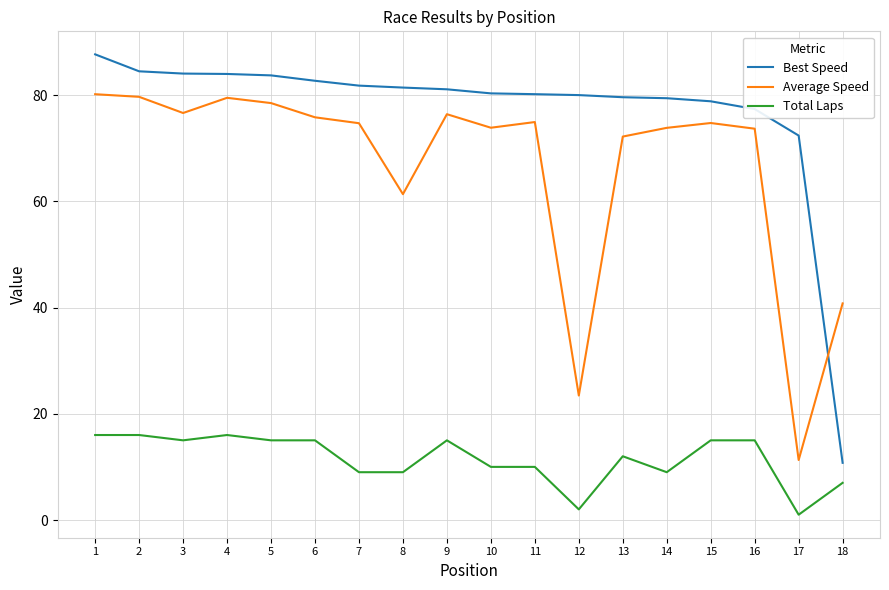

What is the average value of the Total Laps series?

11.5